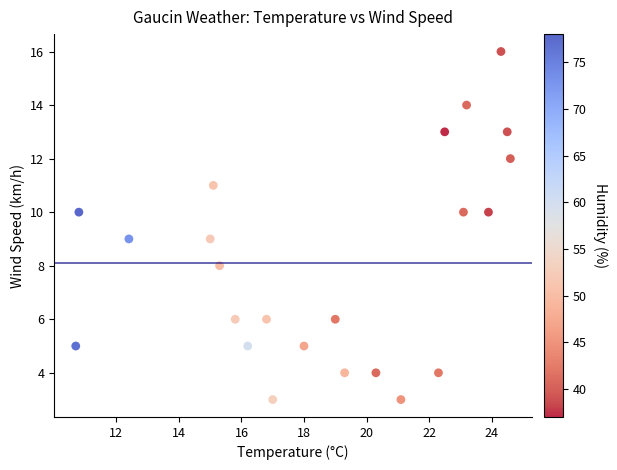

What is the range of Y values (max minus min)?

13